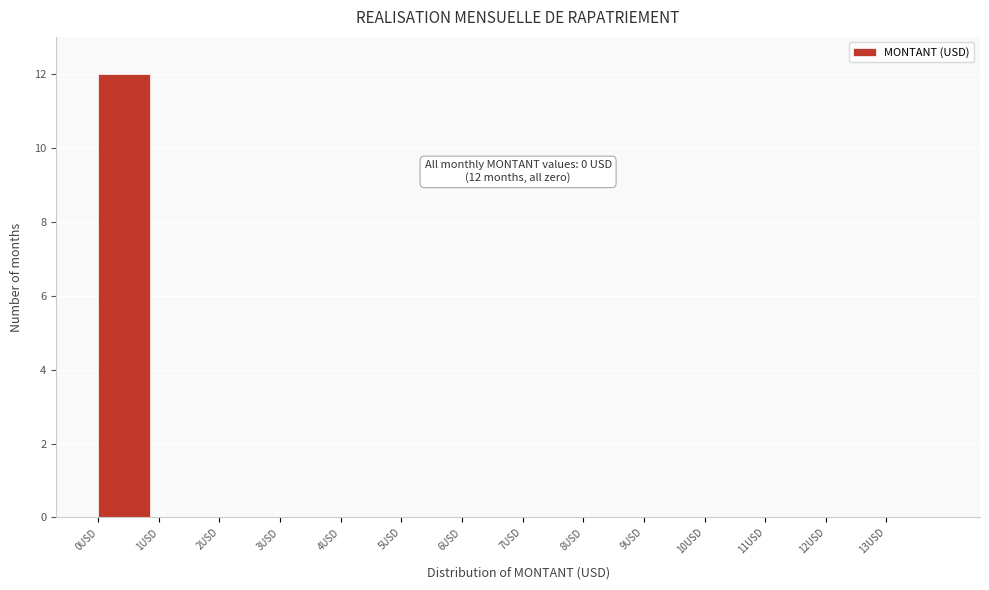

Which range on the x-axis has the tallest bar?

0 to 1